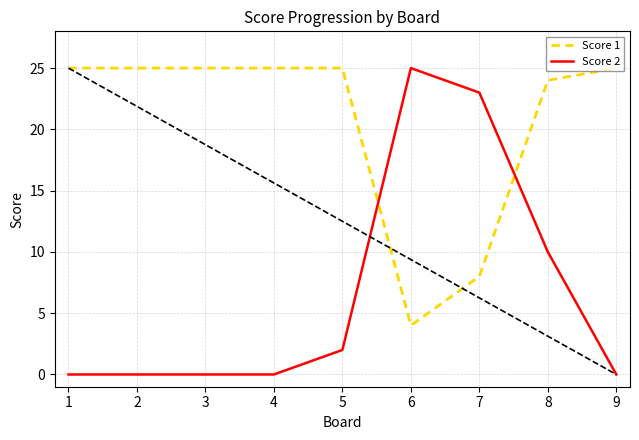

What is the greatest value displayed?

25